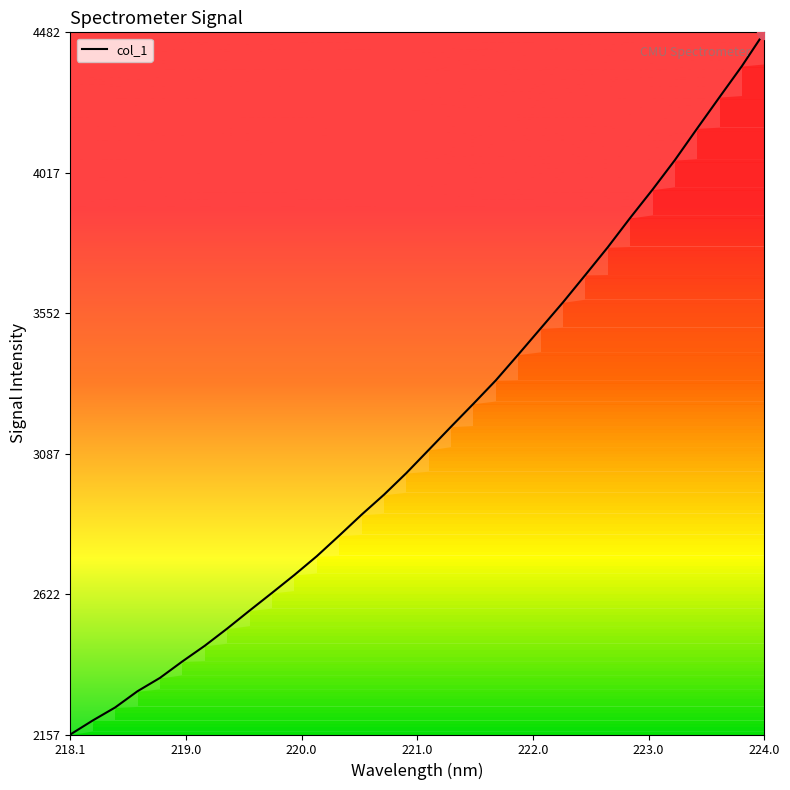

What is the maximum value shown in the chart?

4482.9